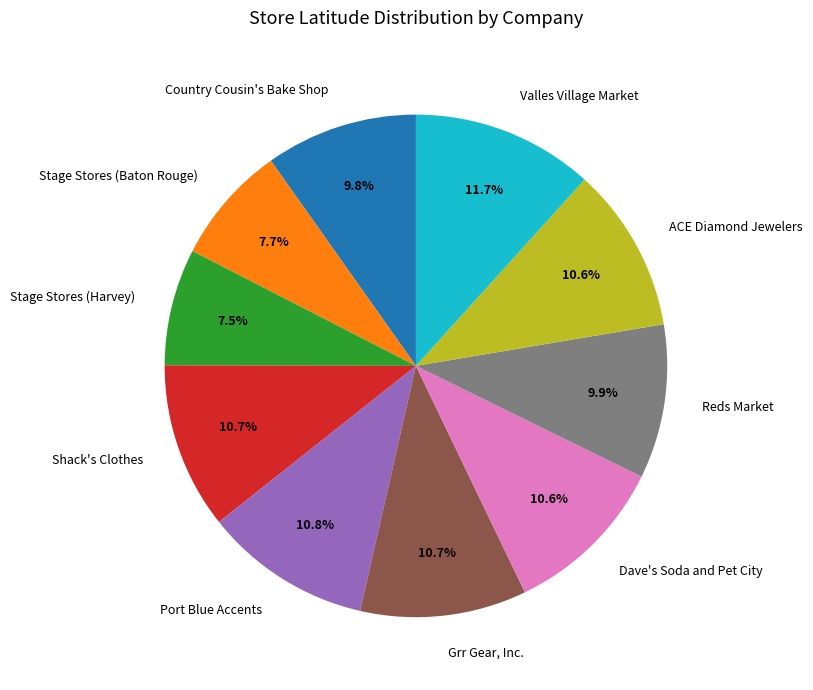

What percentage is the Shack's Clothes slice, to the nearest percent?

11%